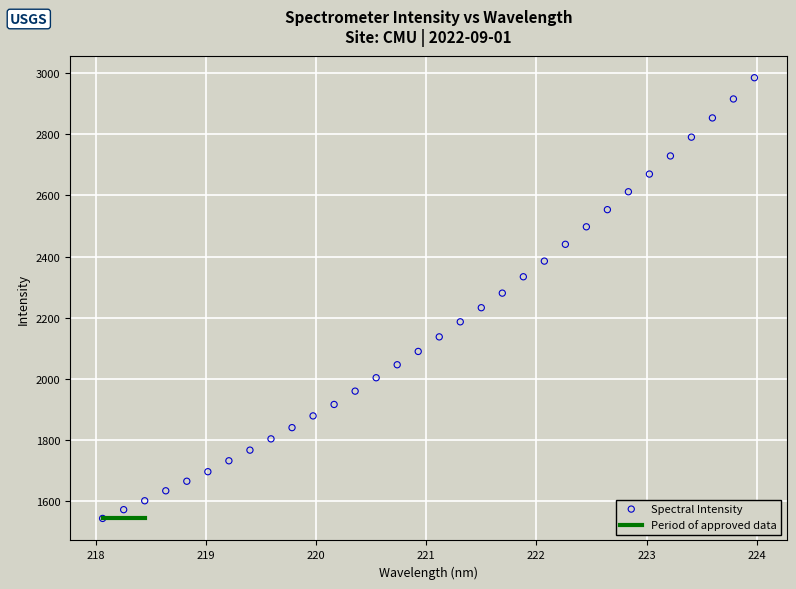

Count the number of points in this scatter plot.

32